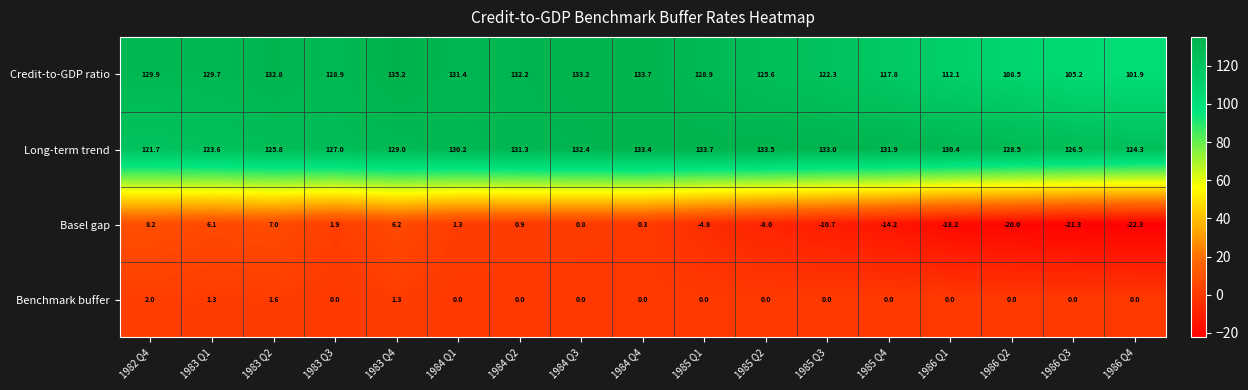

At which category is the sum across all series the highest?

1983 Q4